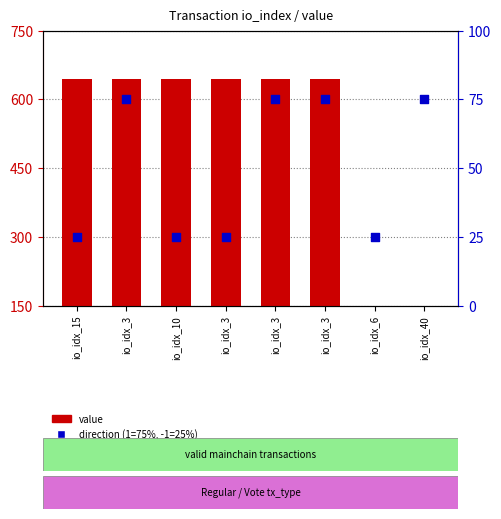

Which series has the widest spread of Y values?

value